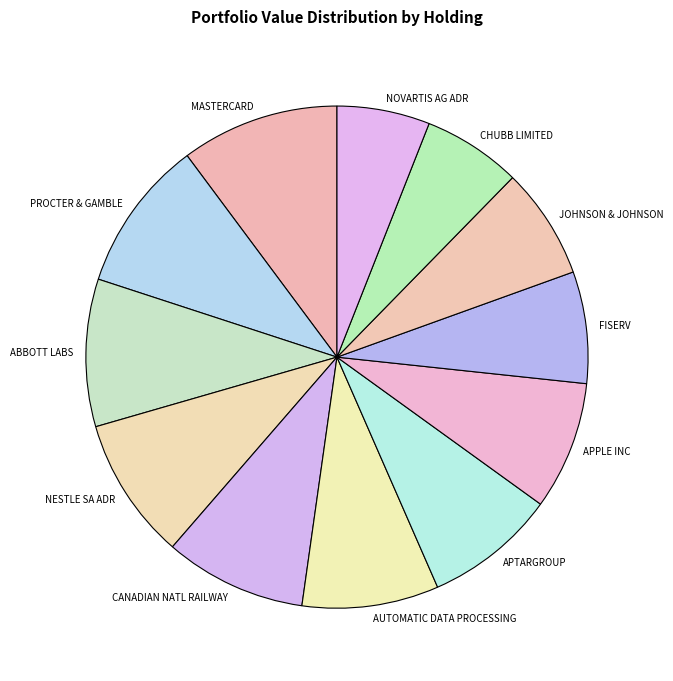

Does JOHNSON & JOHNSON represent more than half of the total?

No